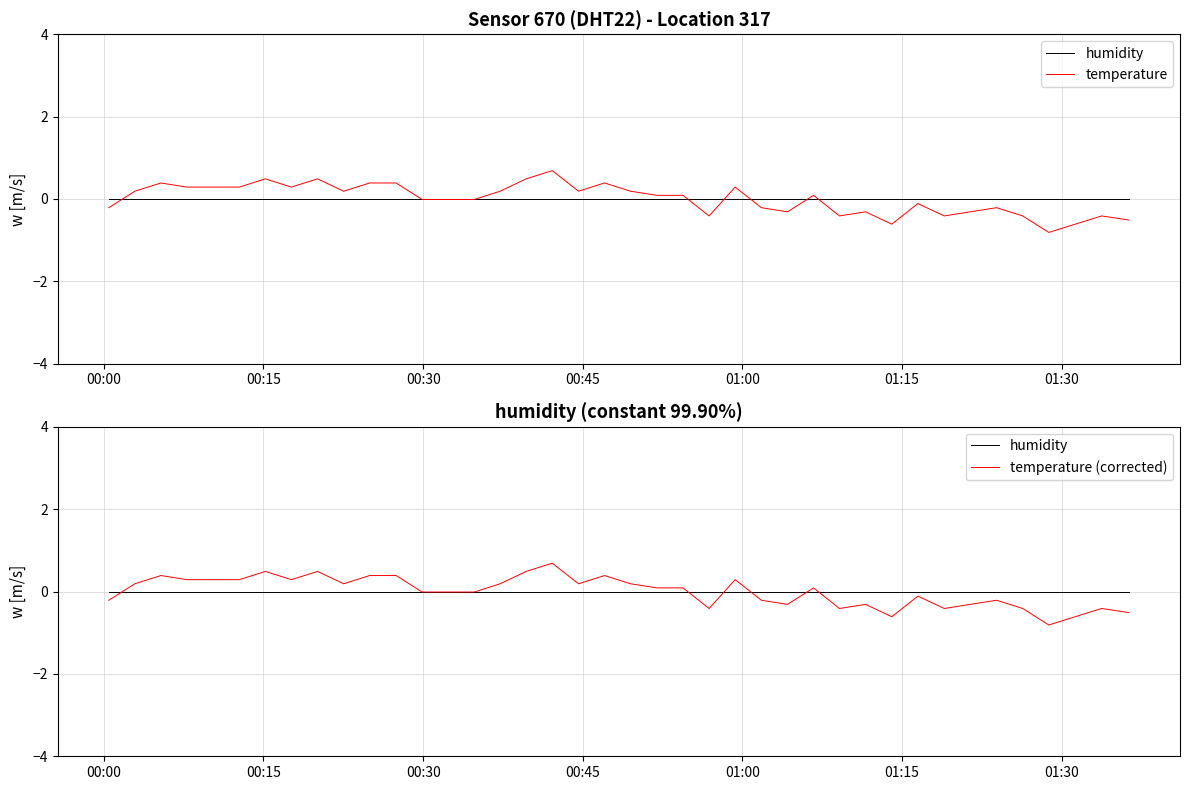

Where is humidity (constant) nearest to the value 0?

00:00